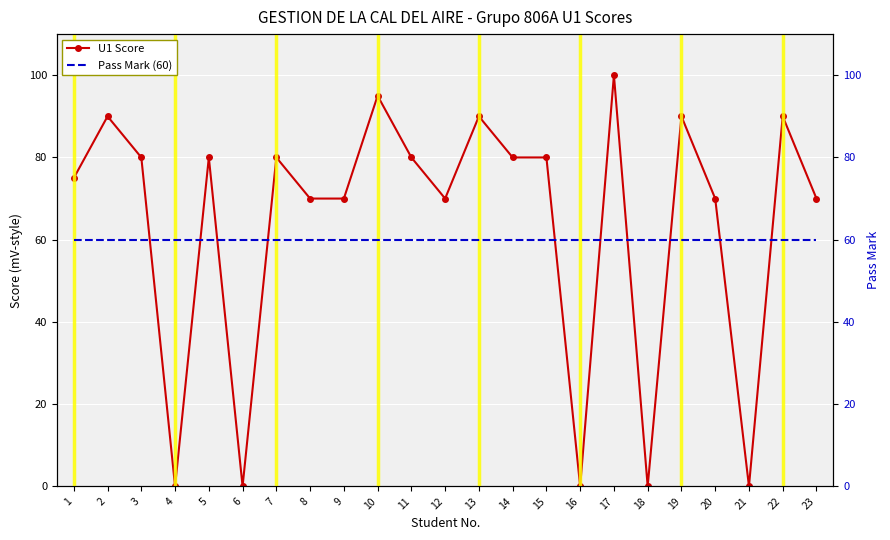

What is the difference between the maximum and minimum values in the U1 Score series?

100